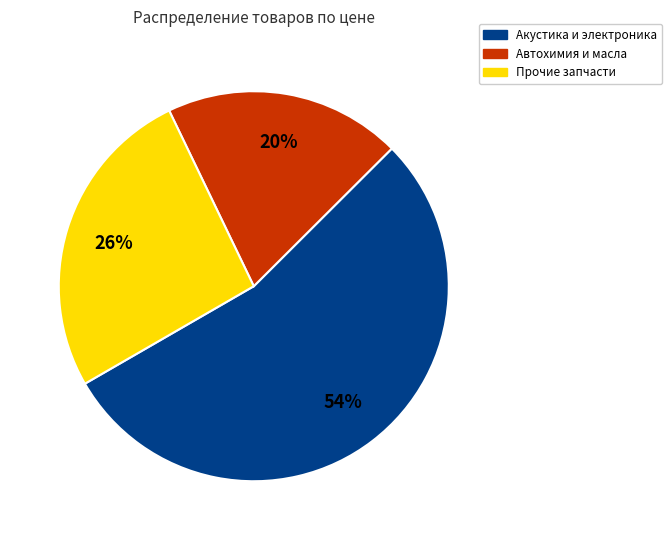

To the nearest percent, what is the average slice percentage?

33%